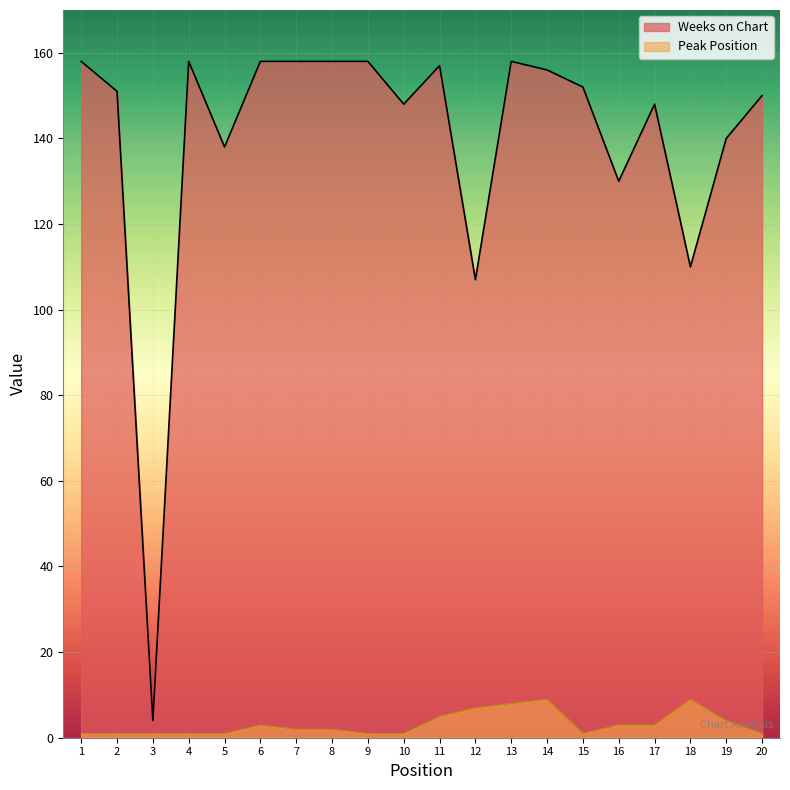

Reading left to right, what are all the values shown in this chart?

Weeks on Chart: 158	151	4	158	138	158	158	158	158	148	157	107	158	156	152	130	148	110	140	150
Peak Position: 1	1	1	1	1	3	2	2	1	1	5	7	8	9	1	3	3	9	4	1